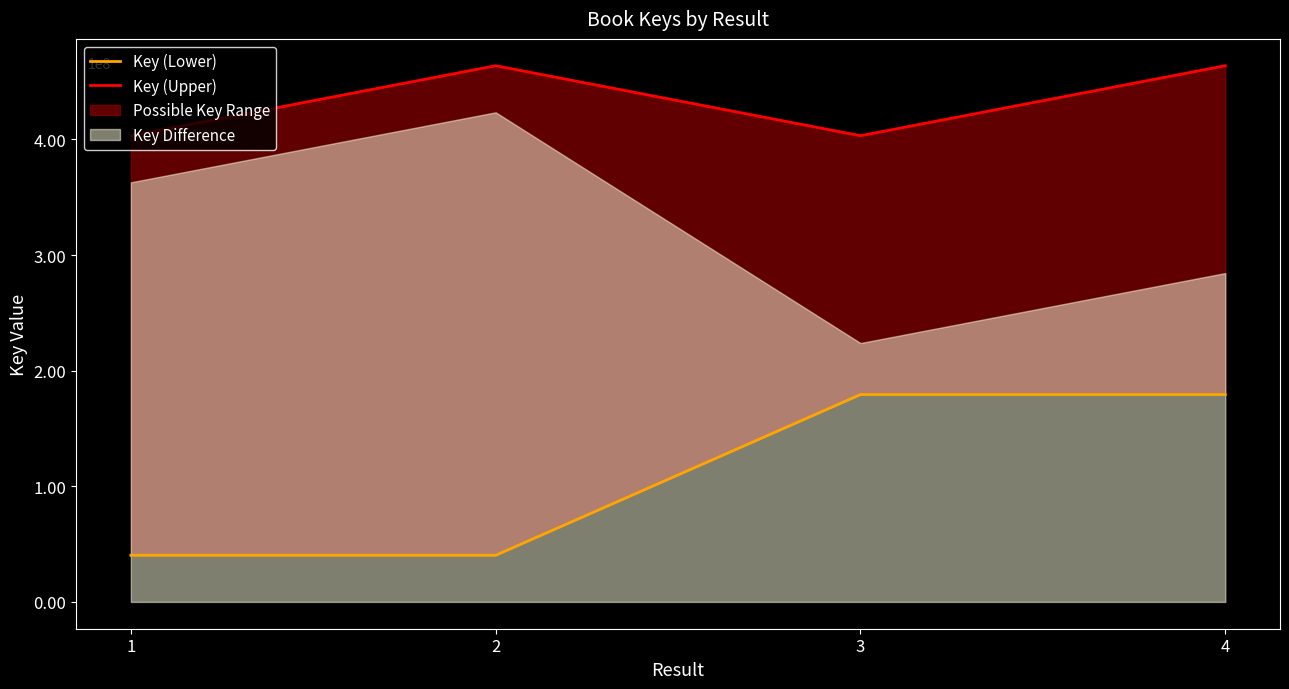

What is the sum of all Key (Upper) values?

1733911118